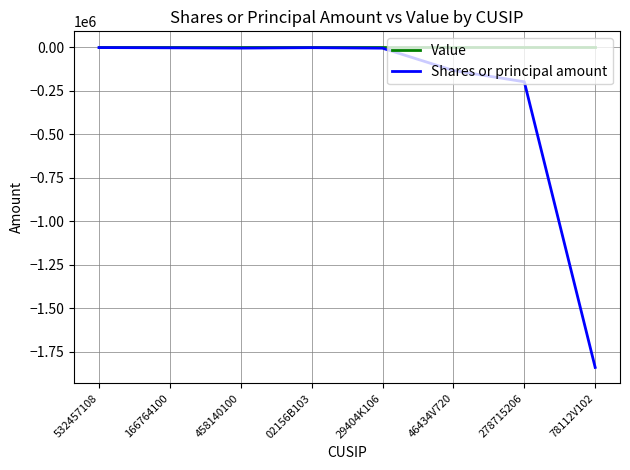

The value of Value at 532457108 is 0. True or false?

True